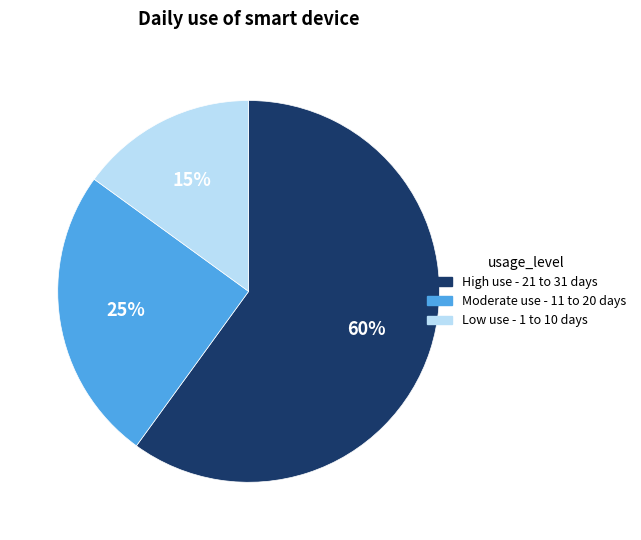

Count the number of slices in the pie.

3